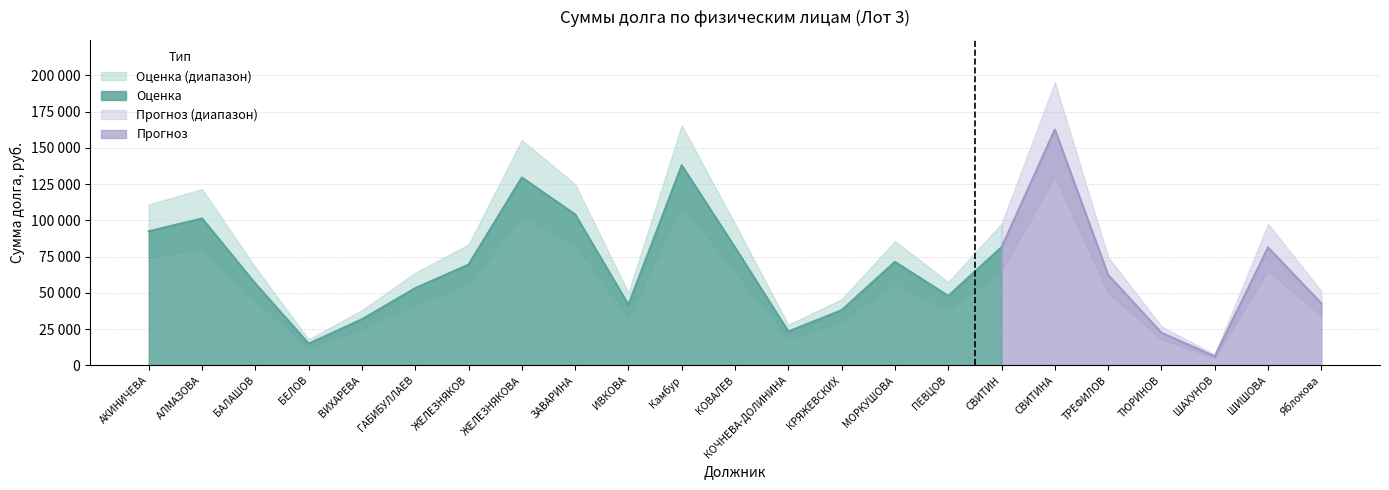

Approximately how many times larger is the value at ПЕВЦОВ compared to ШИШОВА?

0.6